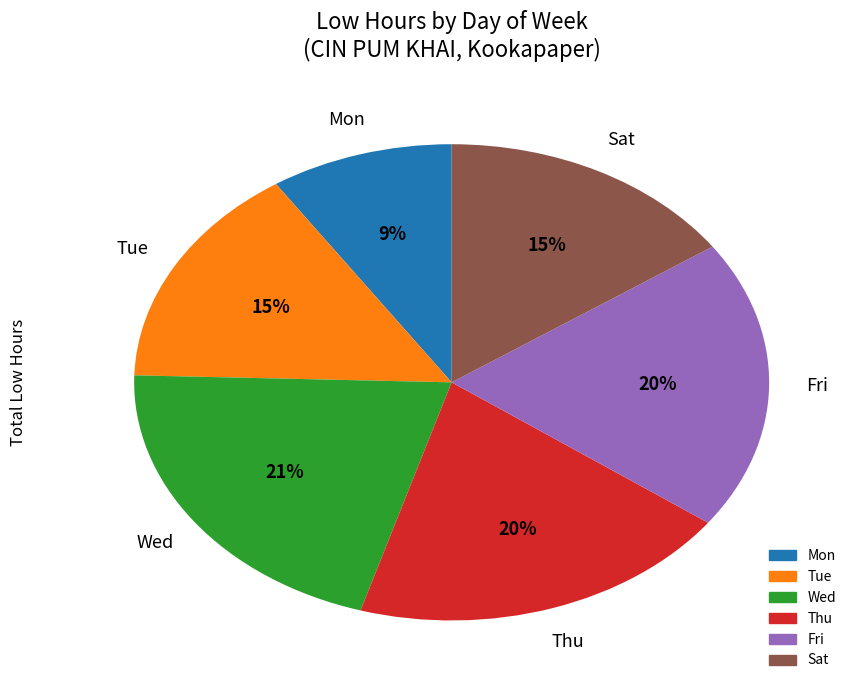

Is there a majority slice in this chart?

No